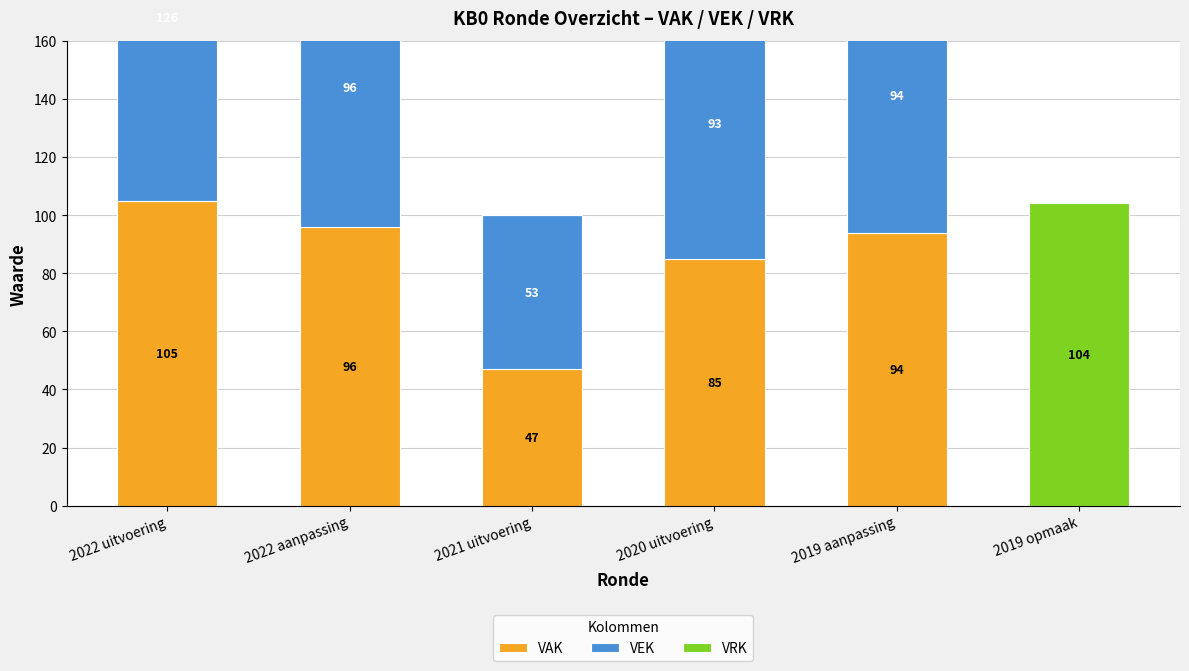

True or false: VRK has a value of 43 at 2022 uitvoering.

False